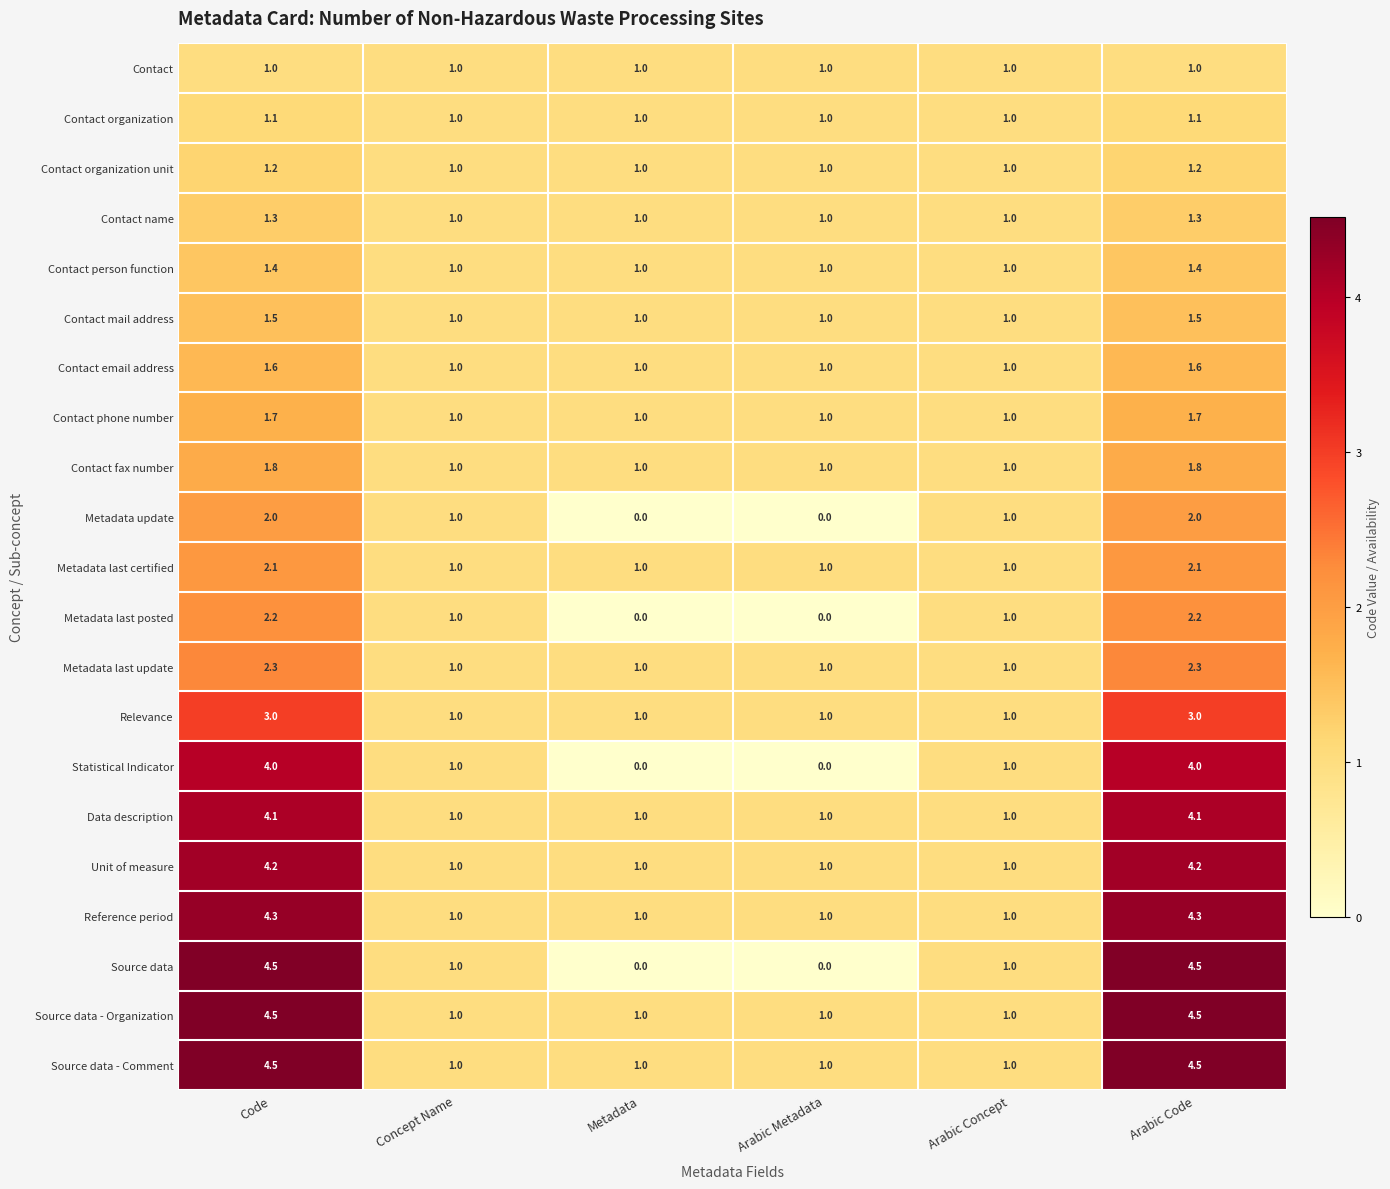

At how many categories does at least one series exceed 3?

2